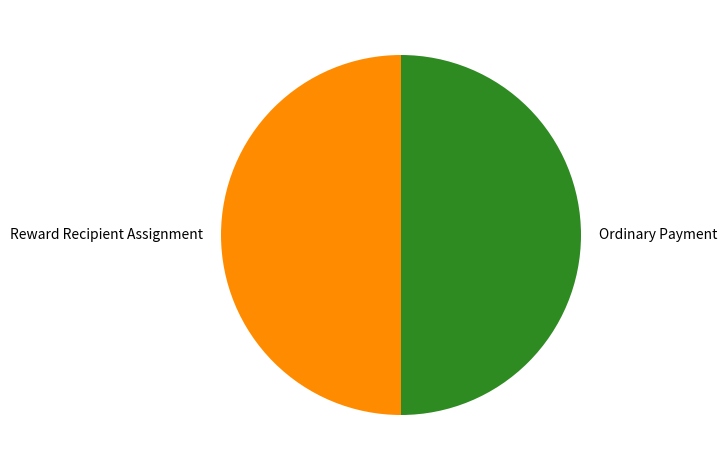

Is it true that Ordinary Payment is 50% of the pie?

True